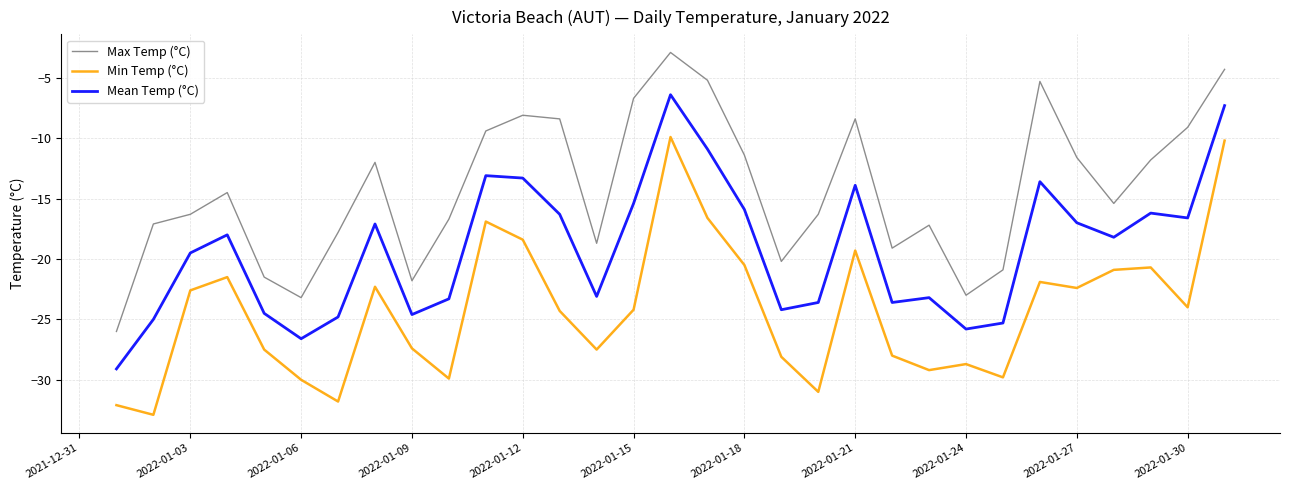

What is the maximum value for Mean Temp (°C)?

-6.4